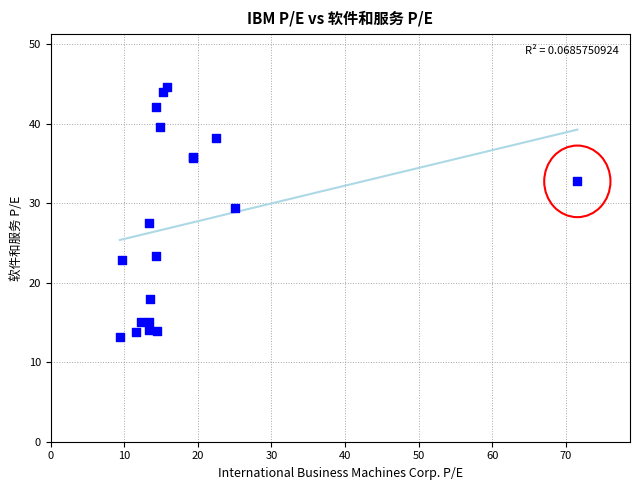

What Y value in the scatter plot is closest to 28?

27.5